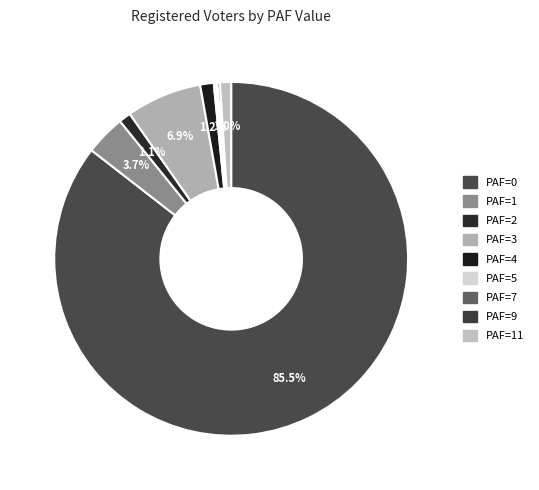

Is there a majority slice in this chart?

Yes